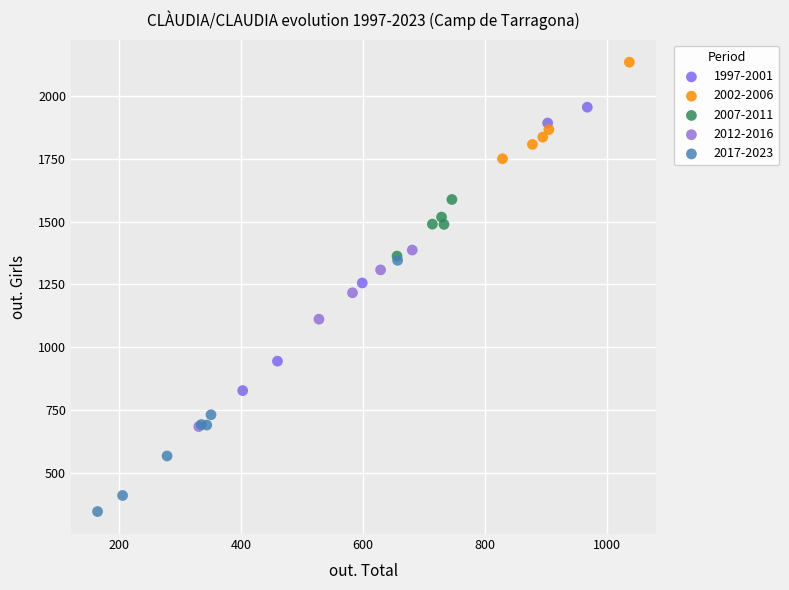

Which series has the largest Y range (max minus min)?

1997-2001